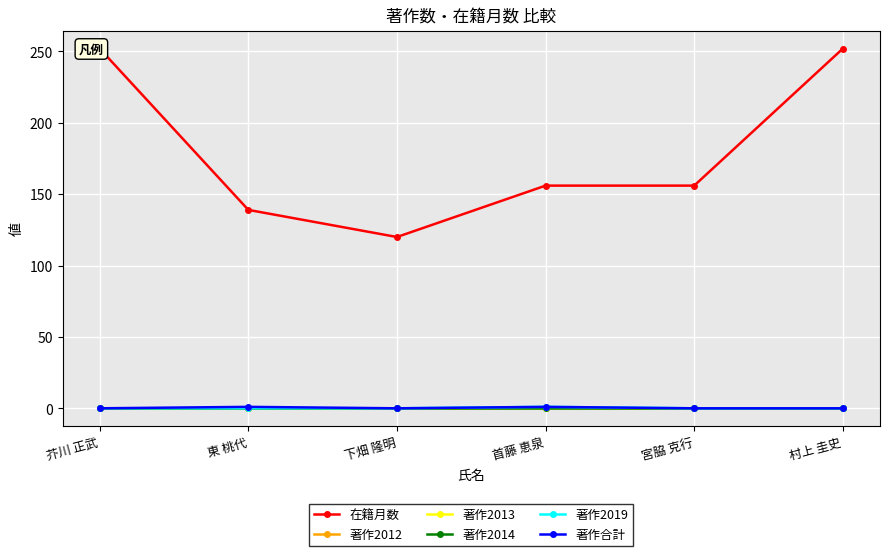

Rank the categories by 在籍月数 value from lowest to highest.

下畑 隆明, 東 桃代, 首藤 恵泉, 宮脇 克行, 芥川 正武, 村上 圭史